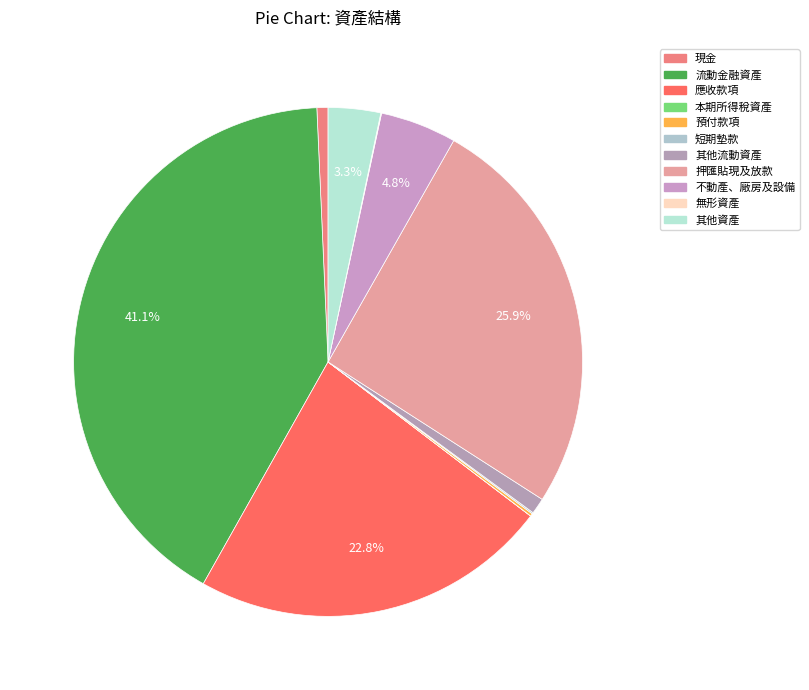

Is it true that 其他流動資產 is 11% of the pie?

False